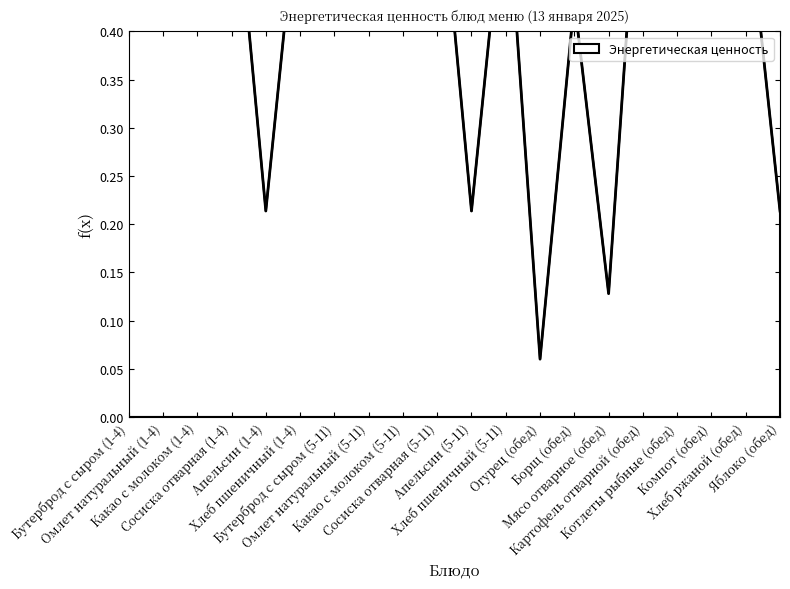

At which label is the value closest to 0?

Огурец (обед)